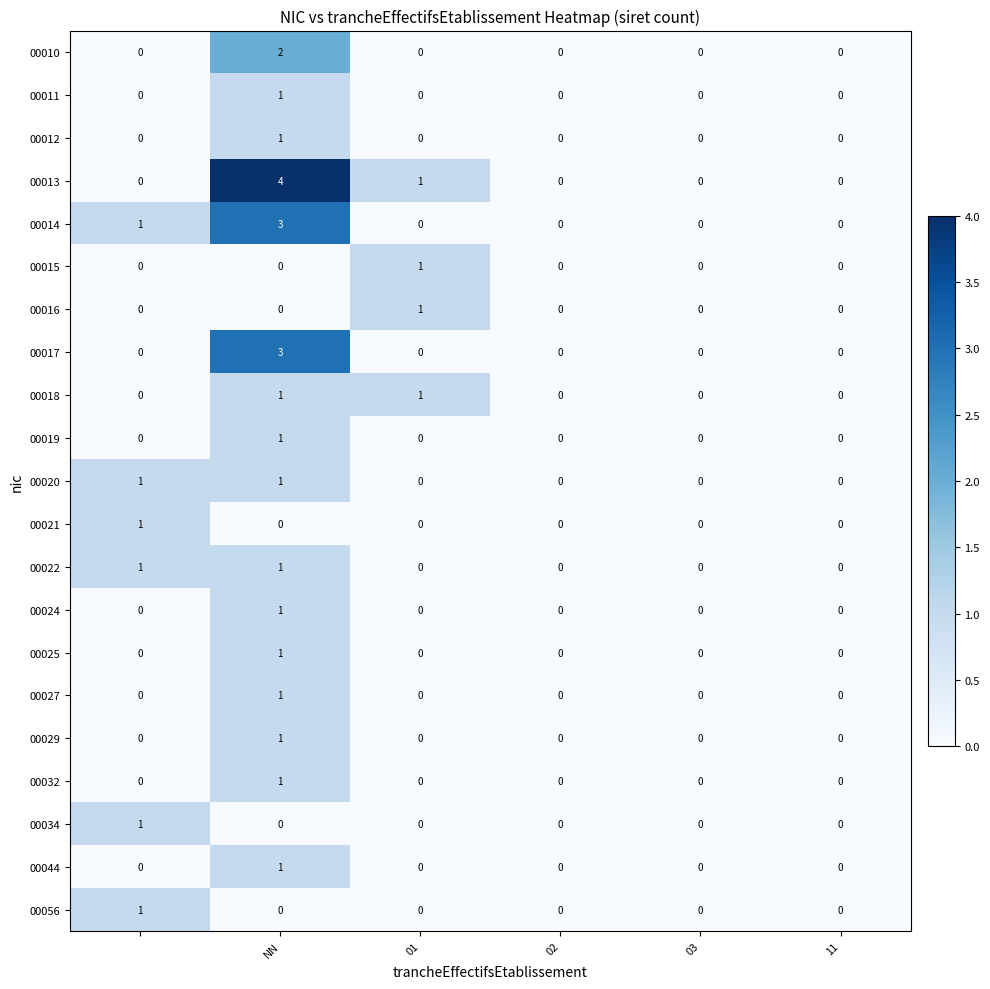

What is the sum of all 00017 values?

3